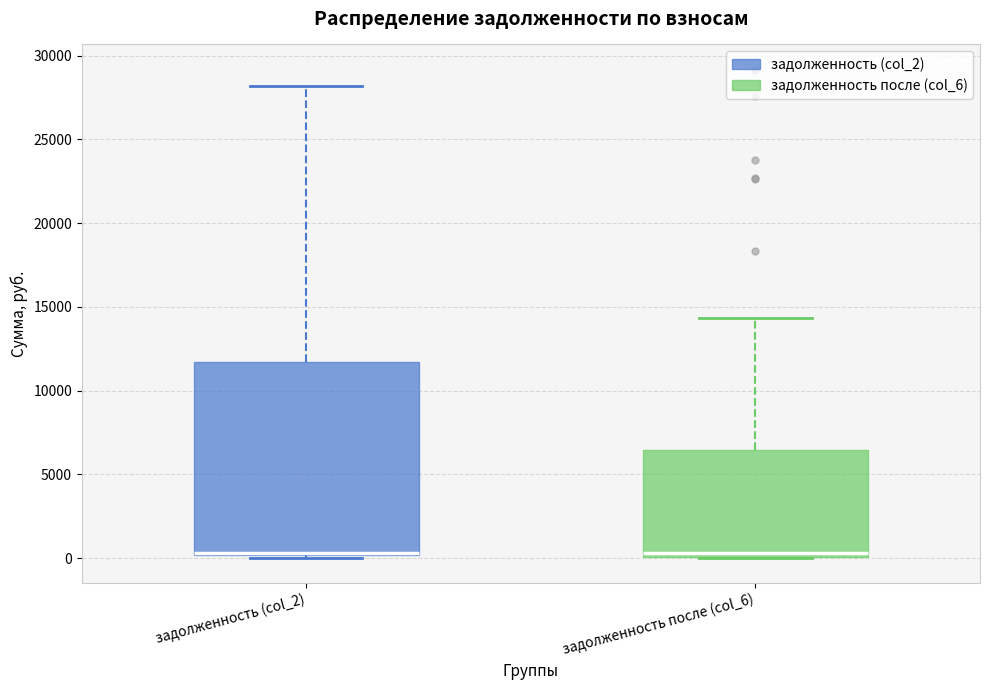

Reading left to right, transcribe this box plot: for each box, give where its median line is, the range the box spans, and where its two whiskers end, as read against the y-axis. The values are not printed on the chart, so give them approximately, as read against the axis.

задолженность (col_2): median 500, box 0 to 11500, whiskers 0 (just below the box's lower edge) to 28000
задолженность после (col_6): median 500, box 0 to 6500, whiskers 0 to 14500